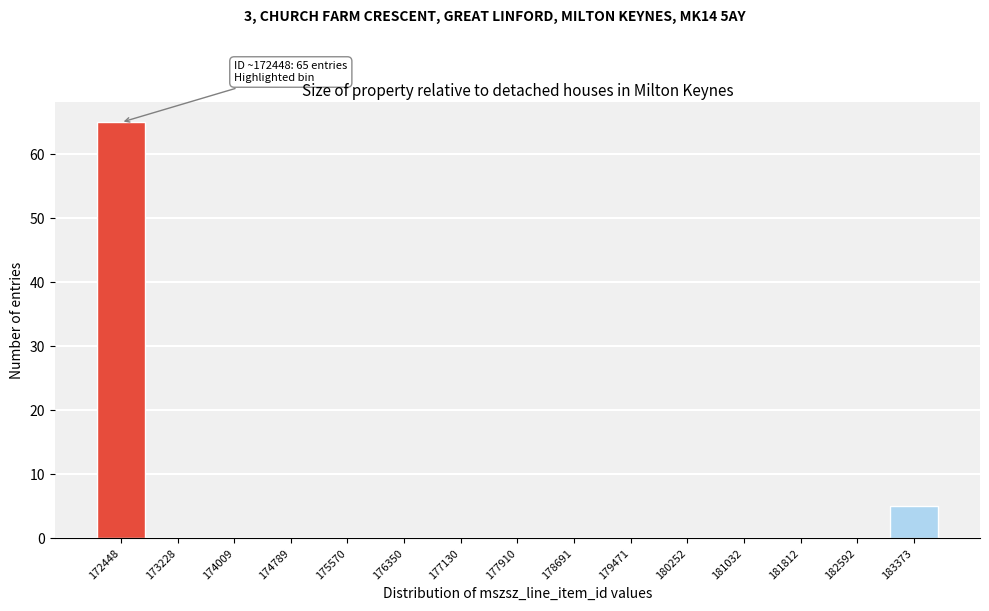

Reading left to right, transcribe all the data shown in this chart.

172448=65	173228=0	174009=0	174789=0	175570=0	176350=0	177130=0	177910=0	178691=0	179471=0	180252=0	181032=0	181812=0	182592=0	183373=5